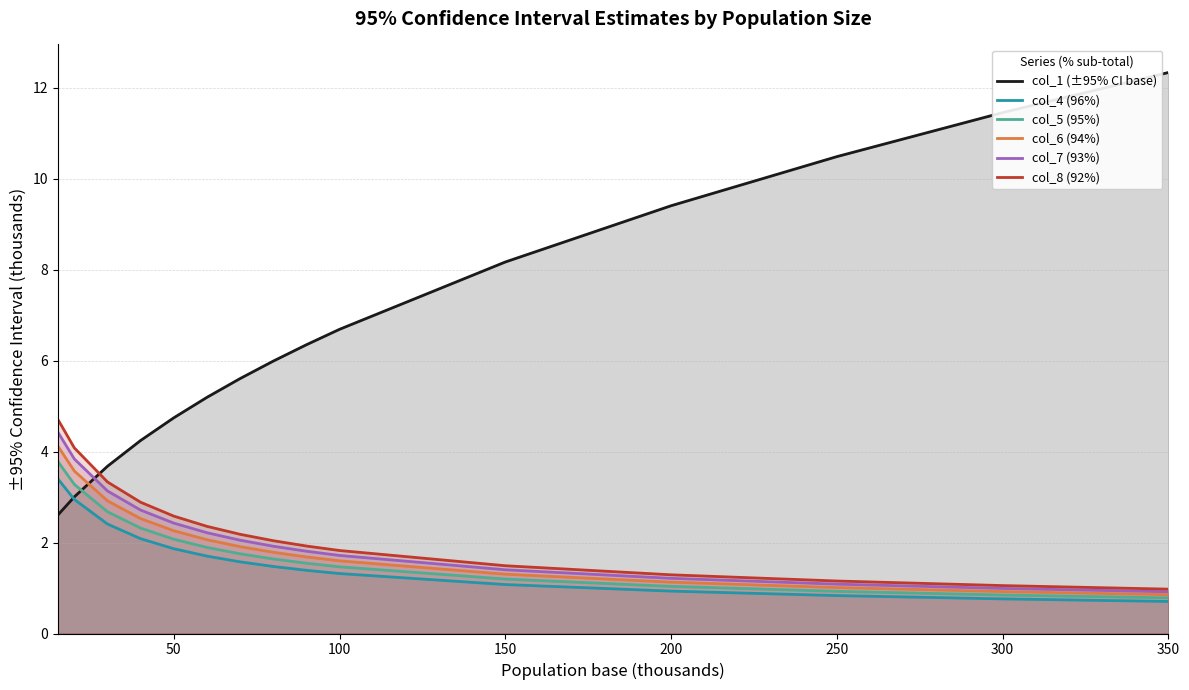

True or false: col_5 (95%) and col_8 (92%) cross at least once.

False